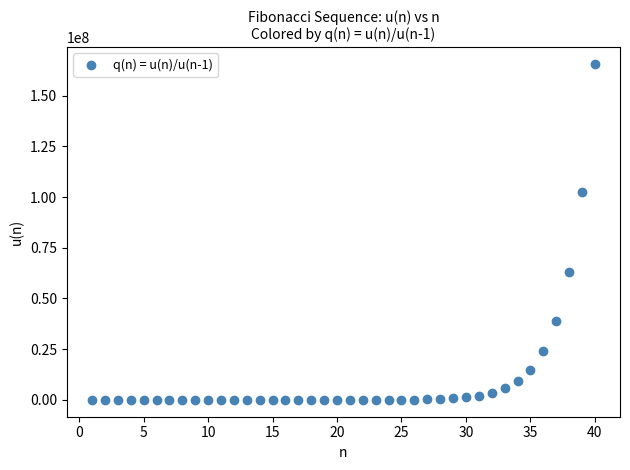

What is the range of Y values (max minus min)?

165580140